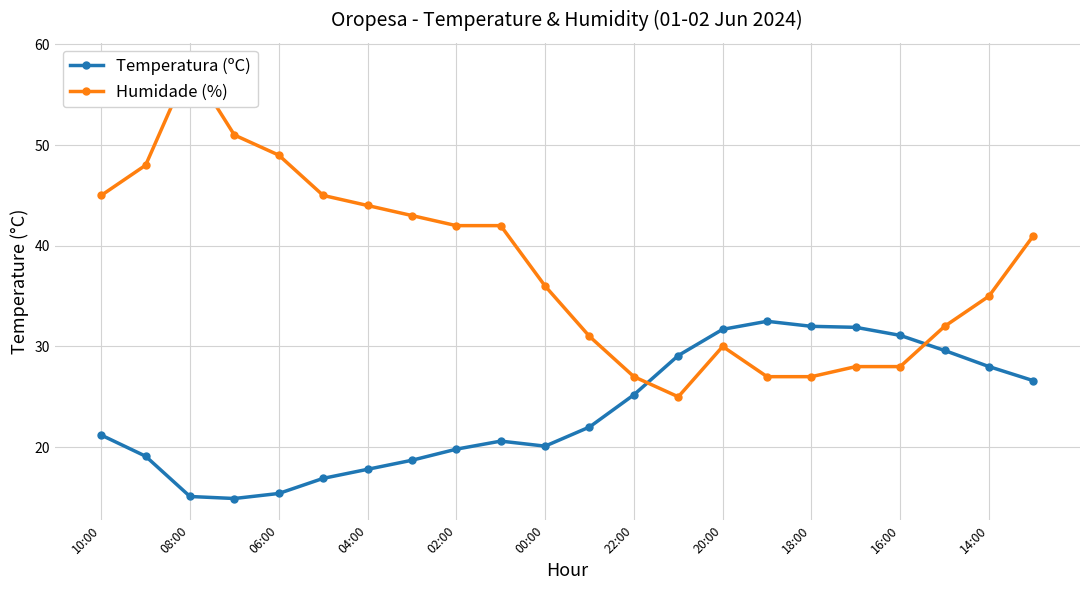

The Temperatura (ºC) series shows 31.8 at 00:00. True or false?

False